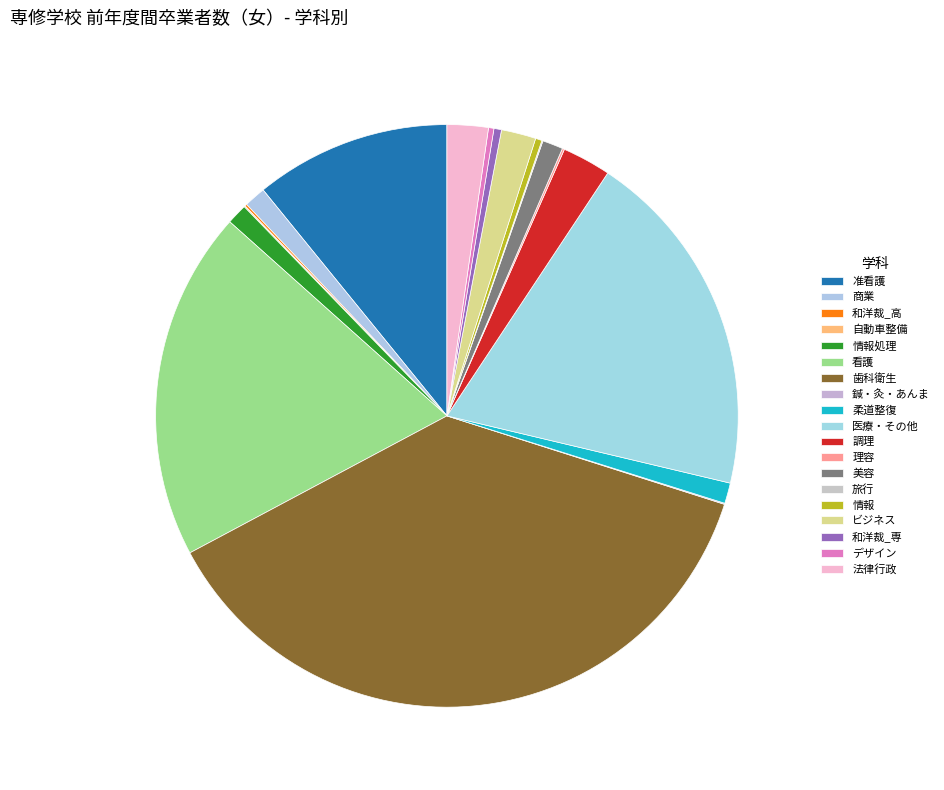

Combined, what portion of the pie is 調理 and 旅行?

2.8%